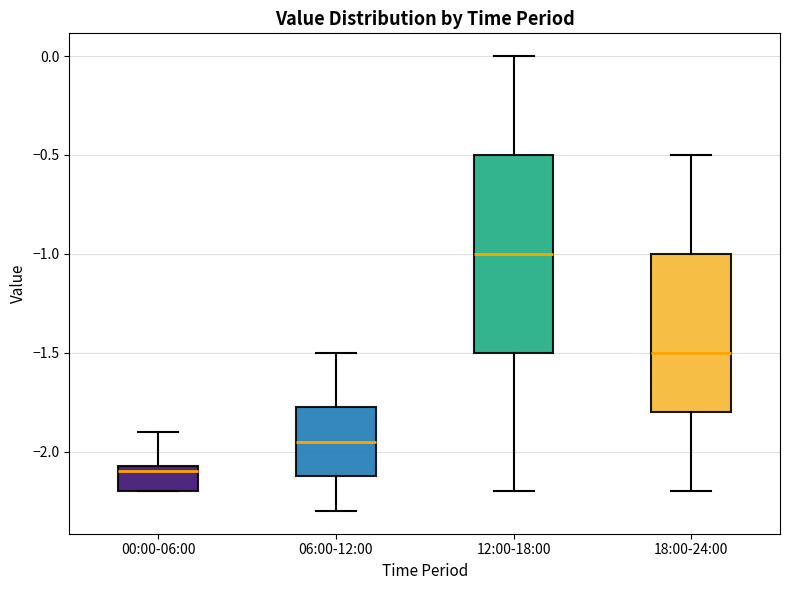

Reading left to right, read every box against the y-axis: the position of its median line, the range the box covers, and the ends of its whiskers. The values are not printed on the chart, so give them approximately, as read against the axis.

00:00-06:00: median -2.10, box -2.20 to -2.05, whiskers -2.20 to -1.90
06:00-12:00: median -1.95, box -2.10 to -1.75, whiskers -2.30 to -1.50
12:00-18:00: median -1.00, box -1.50 to -0.50, whiskers -2.20 to 0.00
18:00-24:00: median -1.50, box -1.80 to -1.00, whiskers -2.20 to -0.50